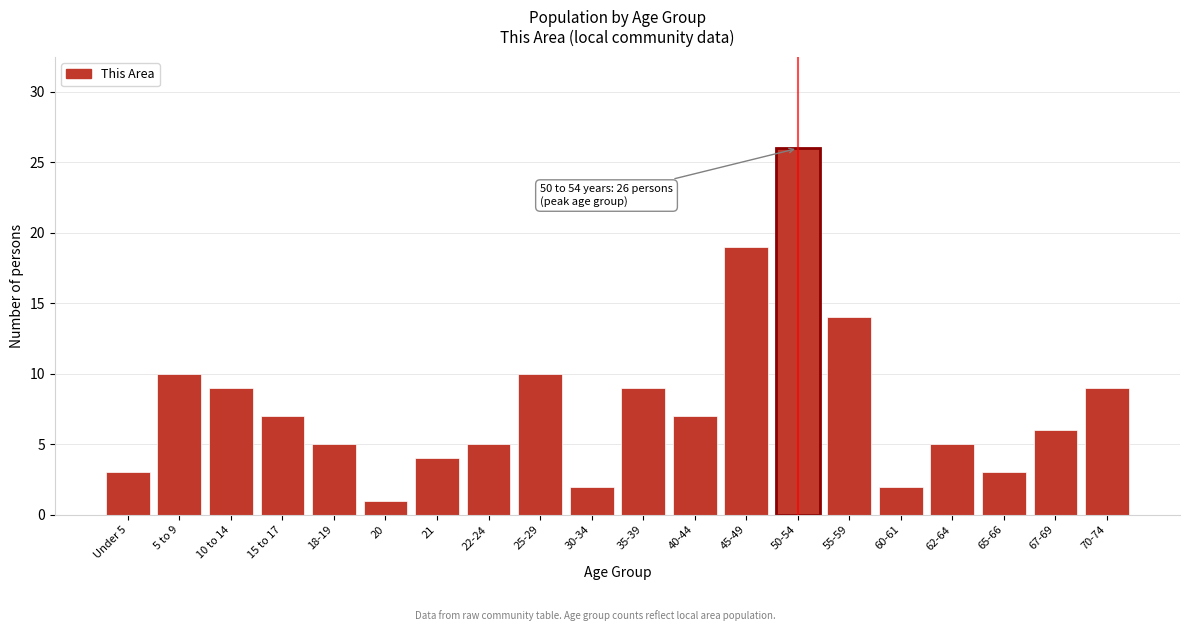

Reading left to right, transcribe all the data shown in this chart.

Under 5=3	5 to 9=10	10 to 14=9	15 to 17=7	18-19=5	20=1	21=4	22-24=5	25-29=10	30-34=2	35-39=9	40-44=7	45-49=19	50-54=26	55-59=14	60-61=2	62-64=5	65-66=3	67-69=6	70-74=9